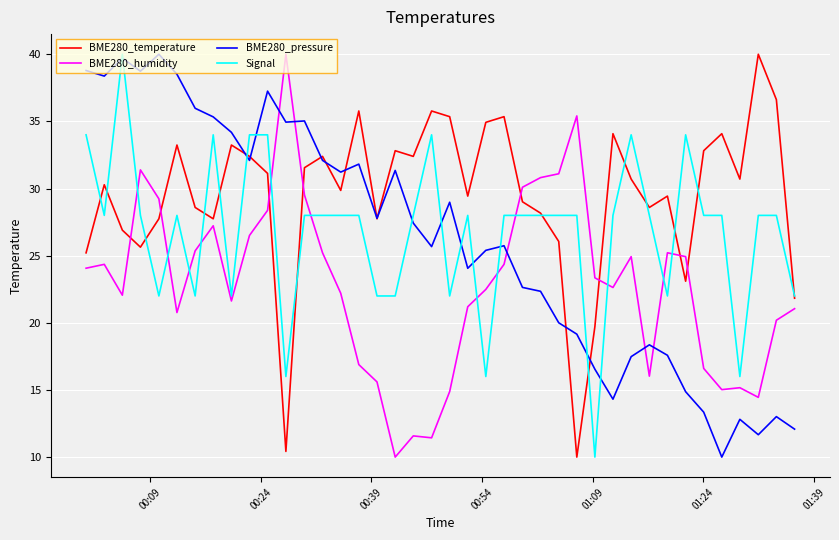

After their last crossing, which series has the higher values: BME280_pressure or Signal?

Signal